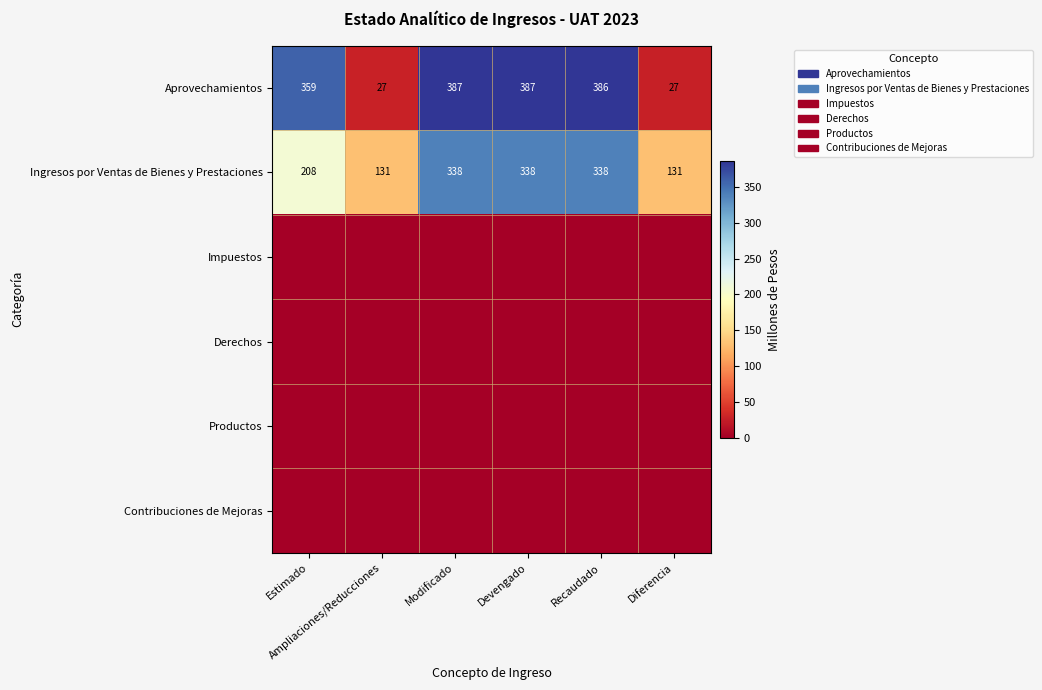

What is the lowest value of the Aprovechamientos series?

27